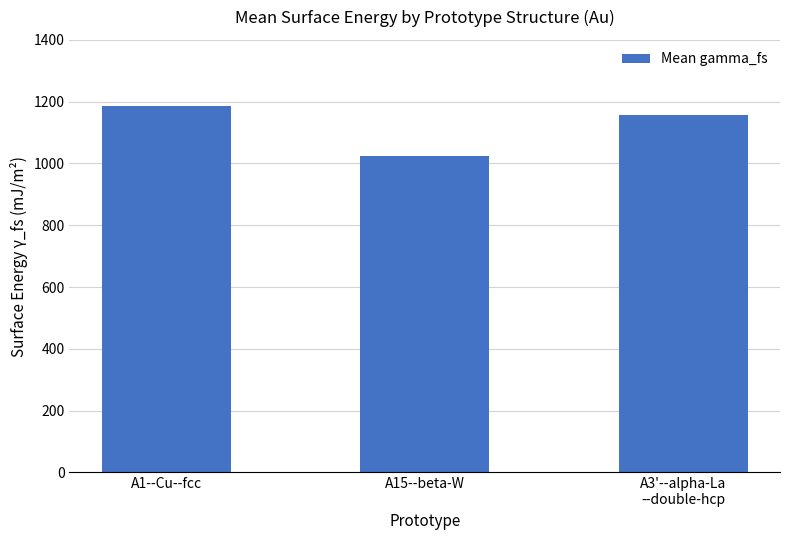

Reading left to right, extract all data points from this chart.

1185.2	1024.6	1156.8